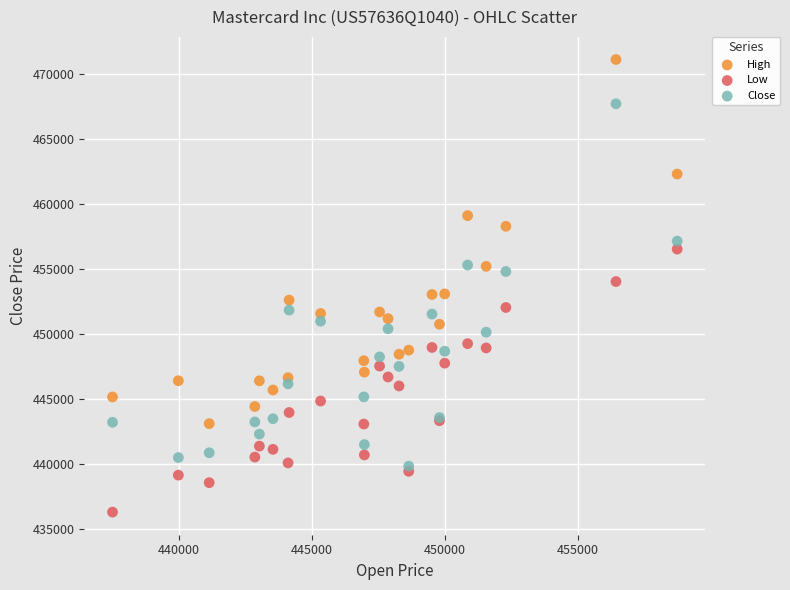

What is the X range (max minus min) for the scatter plot?

21217